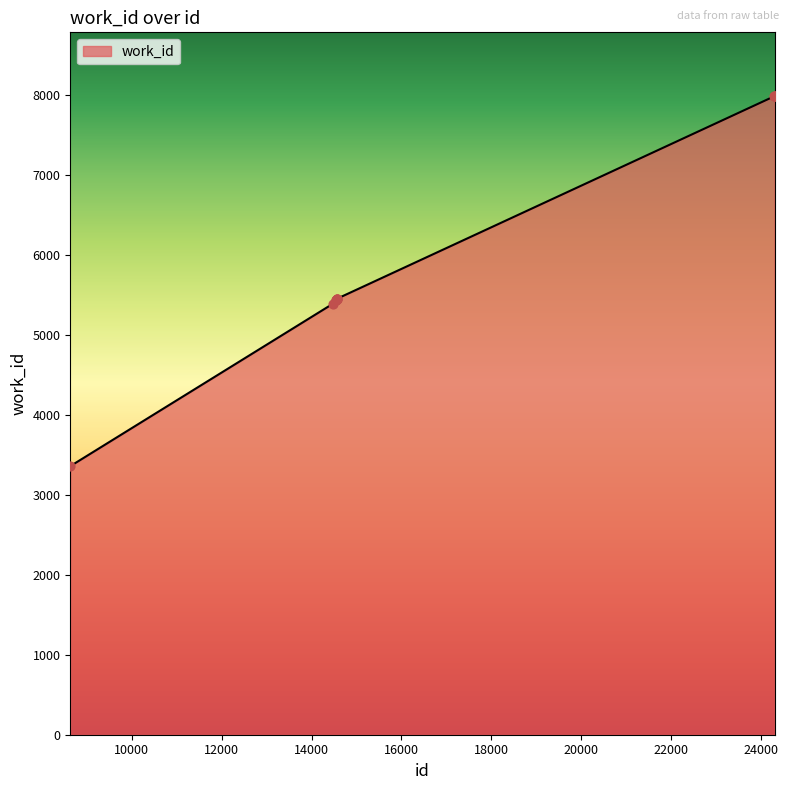

What is the difference between the maximum and minimum values?

4626